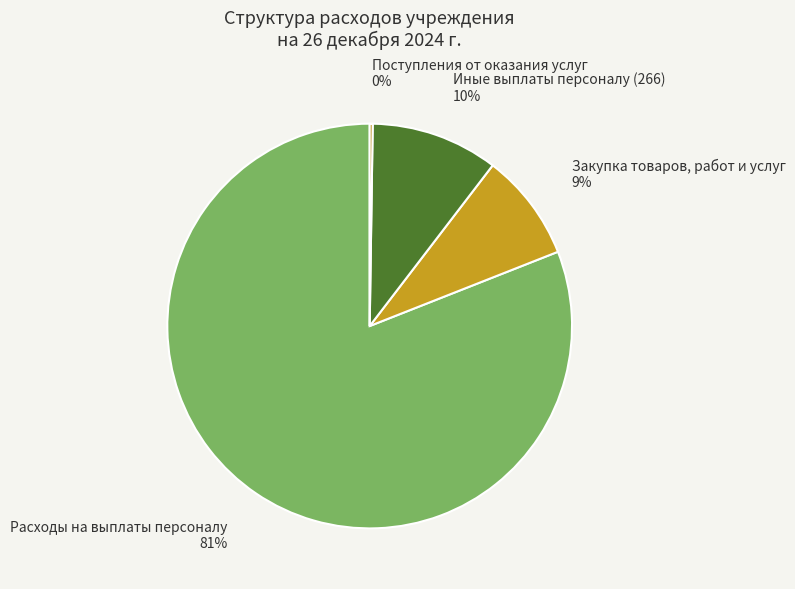

Is it true that Расходы на выплаты персоналу is 81% of the pie?

True